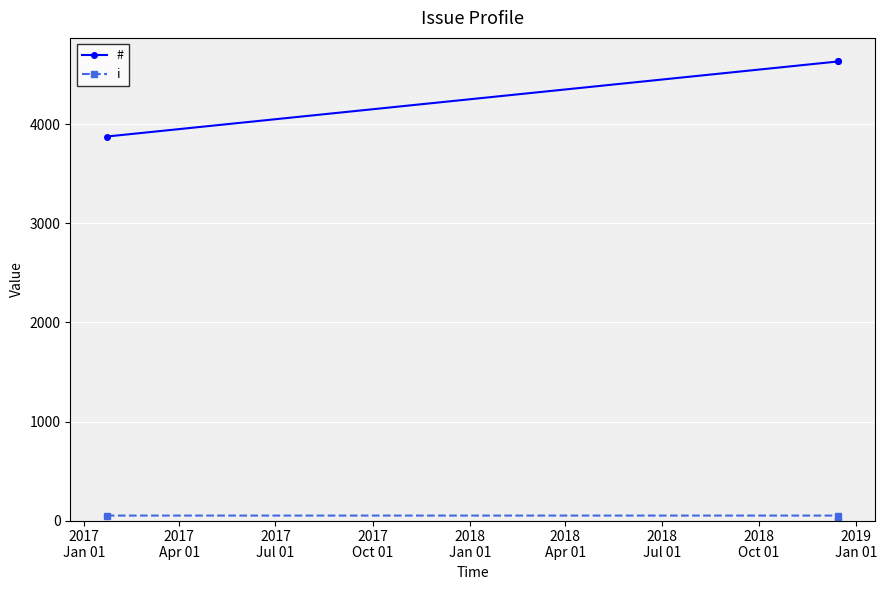

At how many categories does at least one series exceed 1748?

3